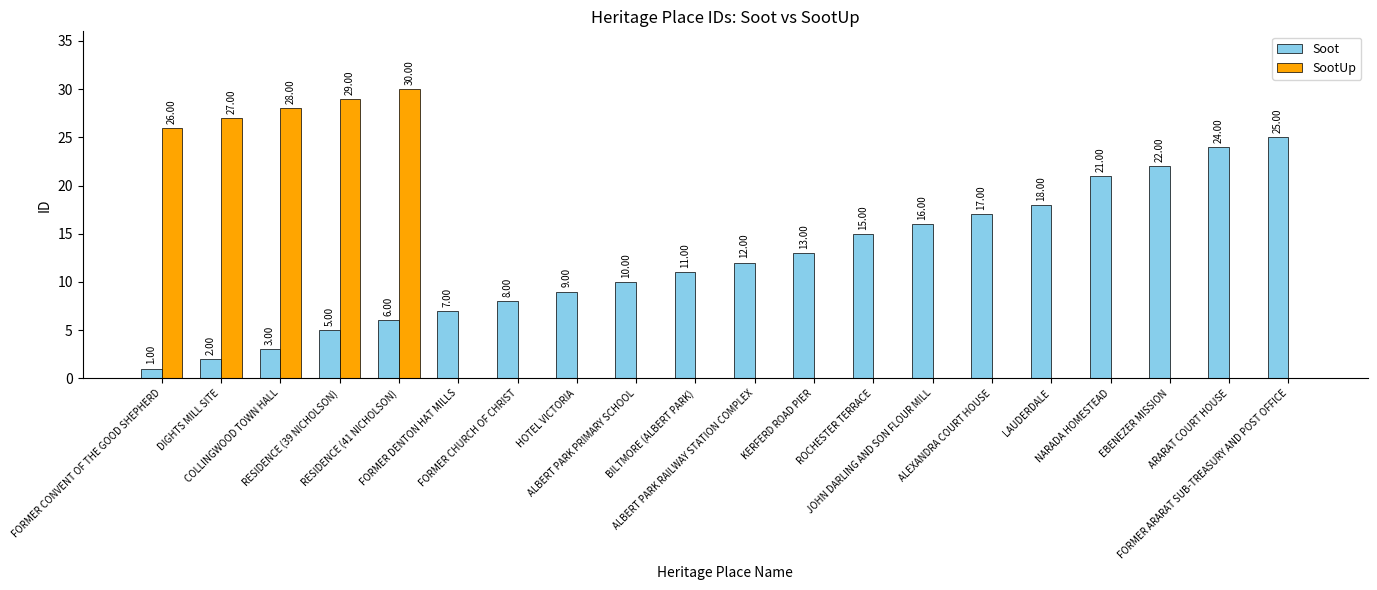

True or false: SootUp has a value of 18 at FORMER CONVENT OF THE GOOD SHEPHERD.

False